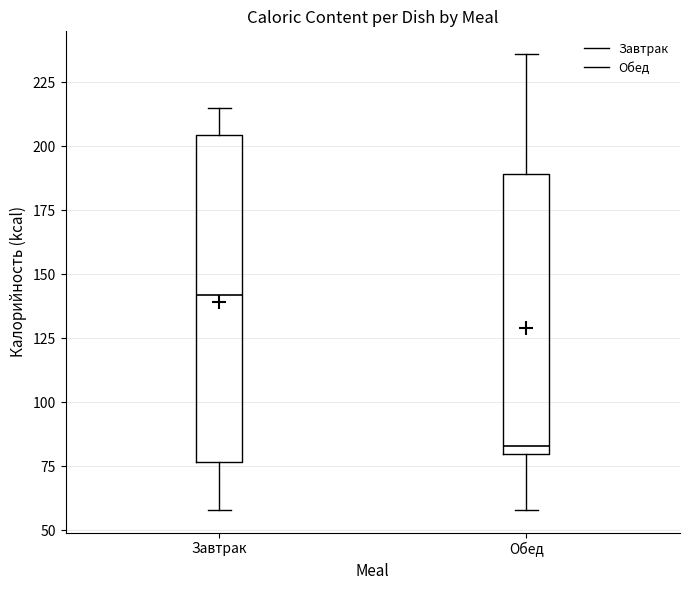

Comparing the boxes themselves (not the whiskers), which one is the tallest?

Завтрак